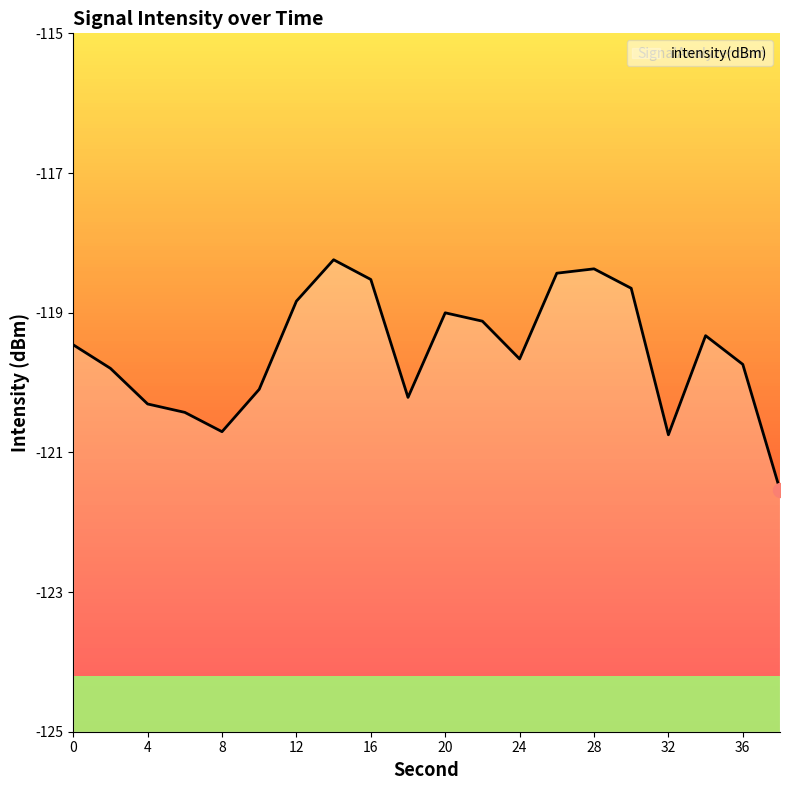

True or false: the data shows -33.8 at 16.

False